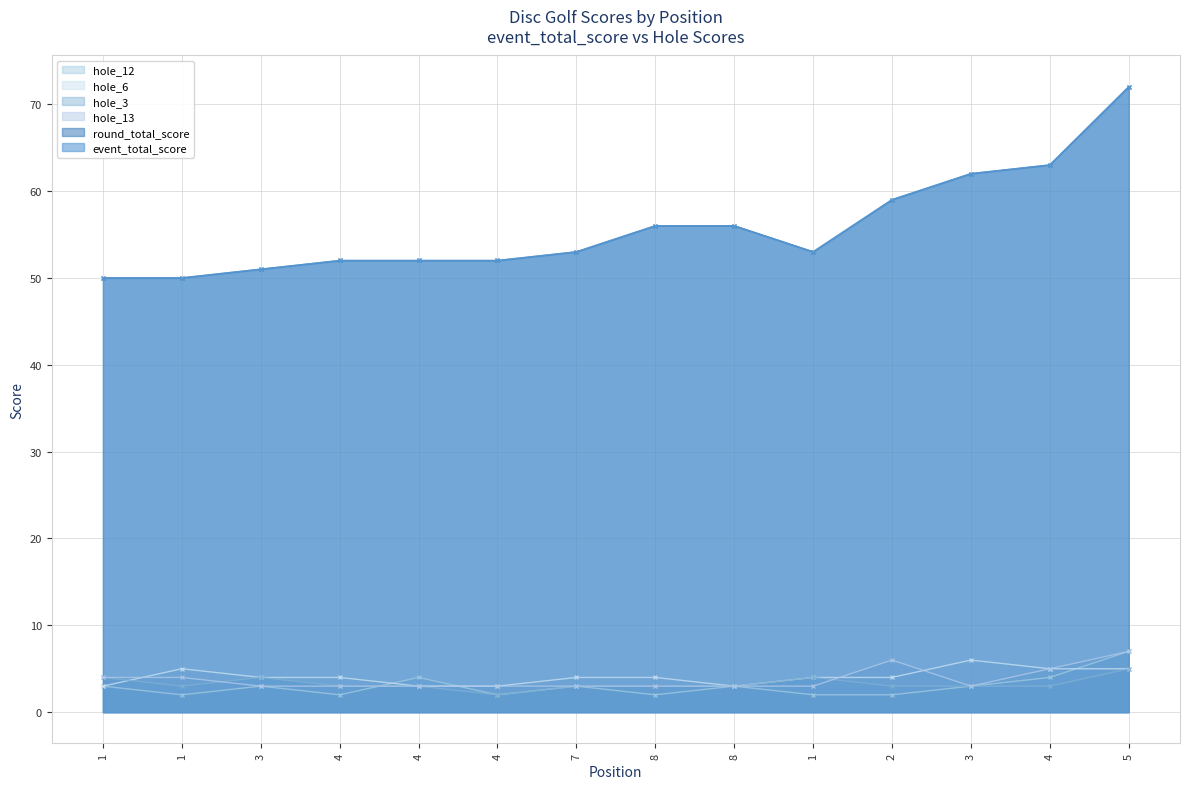

How many lines are shown in the chart?

6